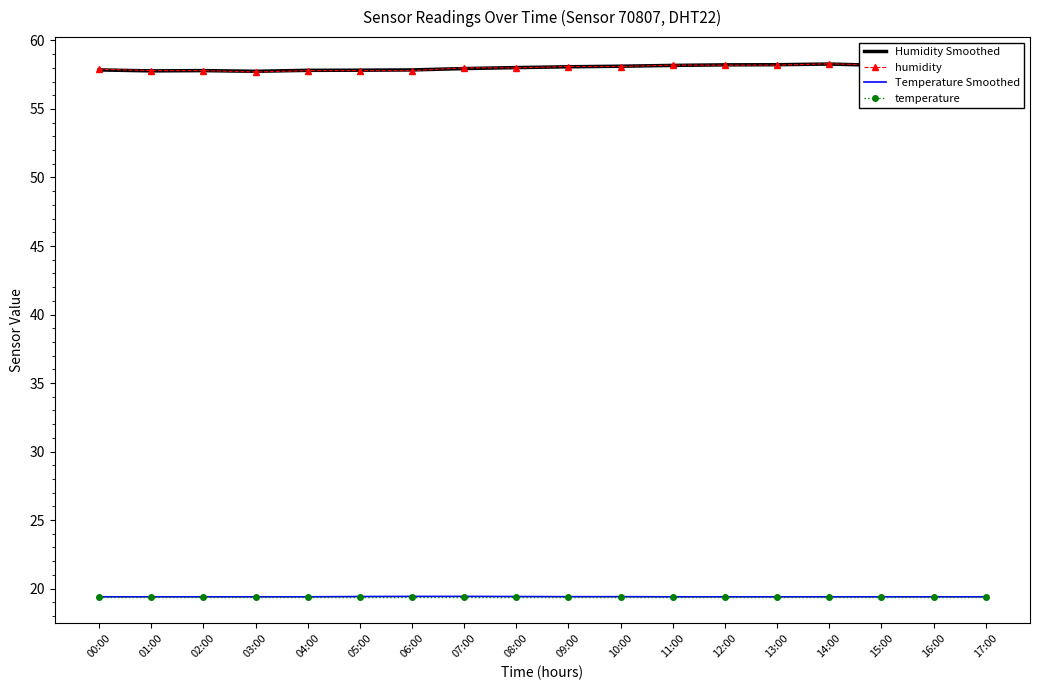

Which series has the widest spread of values?

humidity